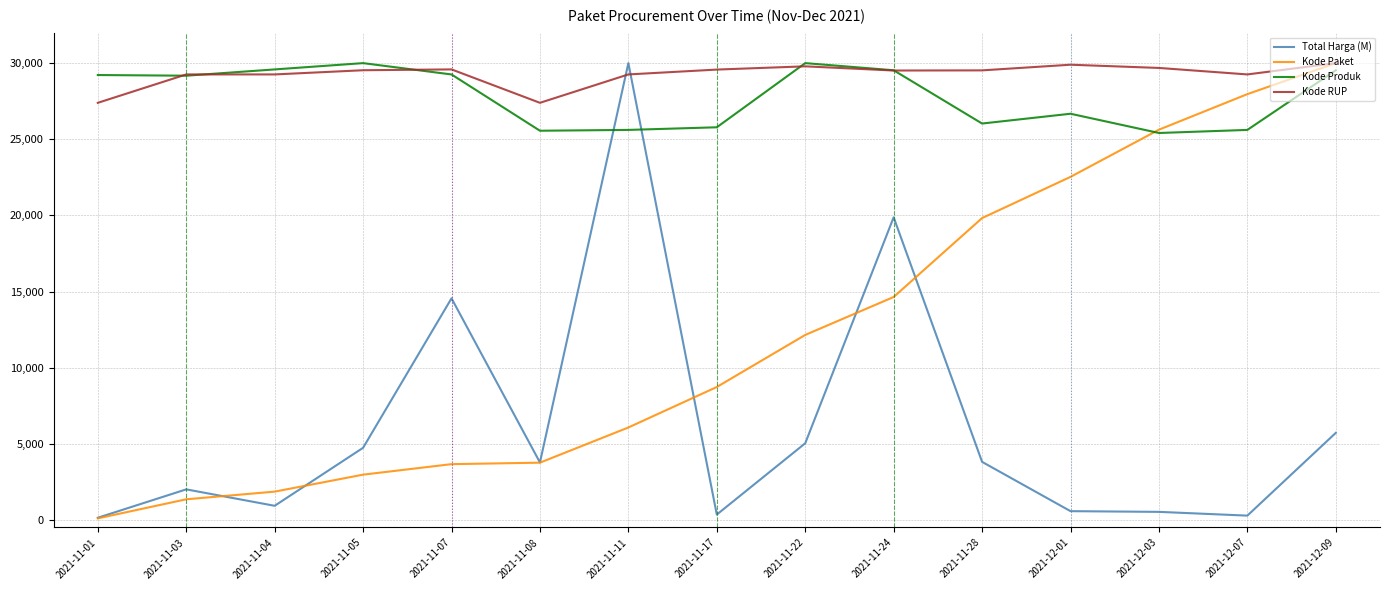

What position from the left is 2021-11-03?

2